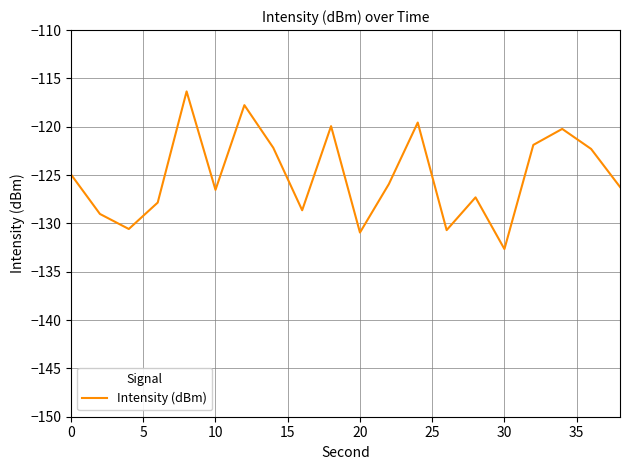

What is the difference between the maximum and minimum values?

16.3